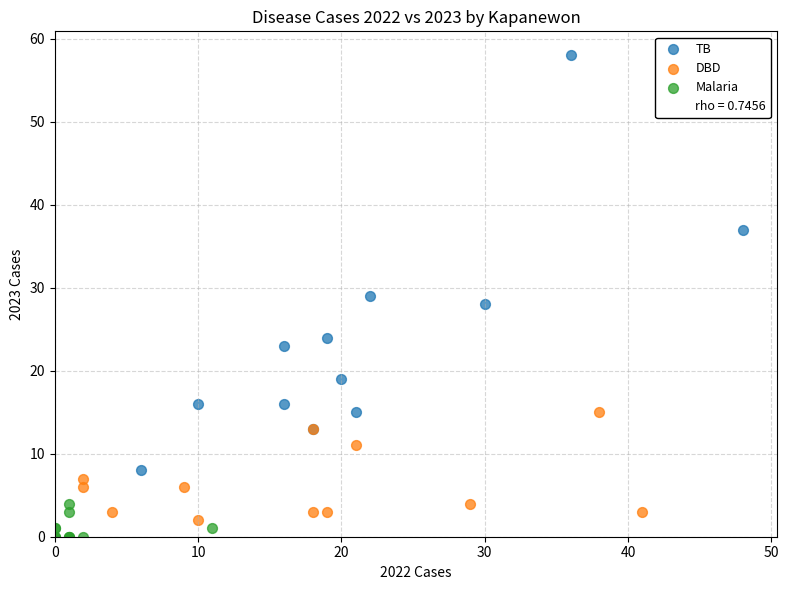

Which series has the widest spread of Y values?

TB